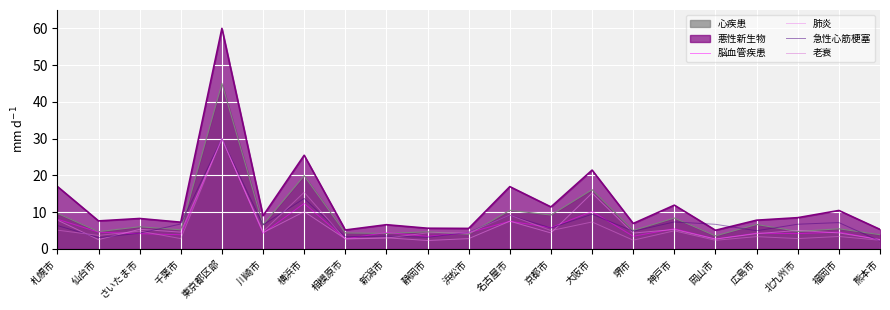

At which category does the chart reach its minimum across all series?

熊本市